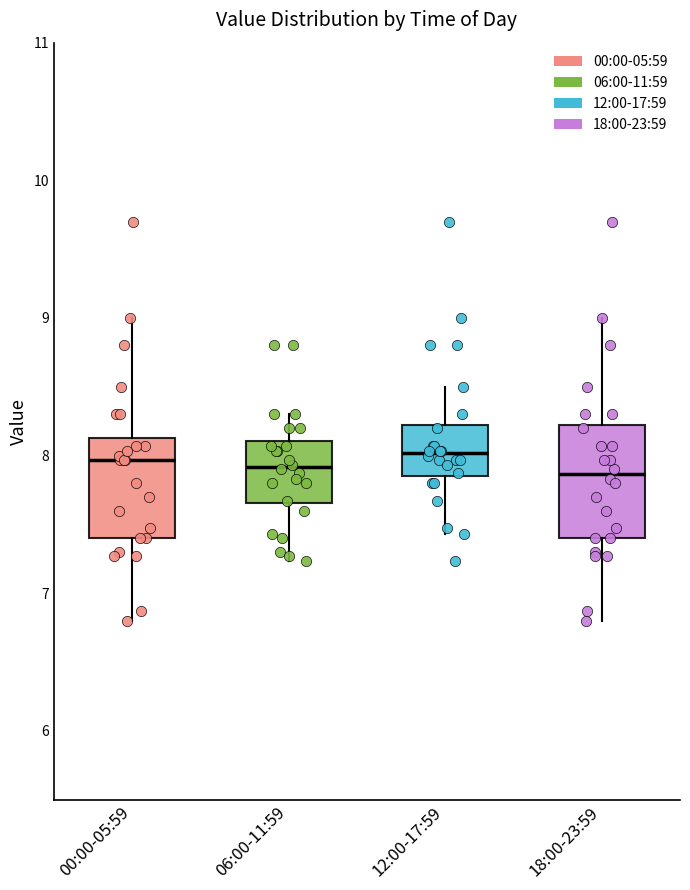

Reading left to right, transcribe this box plot: for each box, give where its median line is, the range the box spans, and where its two whiskers end, as read against the y-axis. The values are not printed on the chart, so give them approximately, as read against the axis.

00:00-05:59: median 8.0, box 7.4 to 8.1, whiskers 6.8 to 9.0
06:00-11:59: median 7.9, box 7.7 to 8.1, whiskers 7.2 to 8.3
12:00-17:59: median 8.0, box 7.9 to 8.2, whiskers 7.4 to 8.5
18:00-23:59: median 7.9, box 7.4 to 8.2, whiskers 6.8 to 9.0